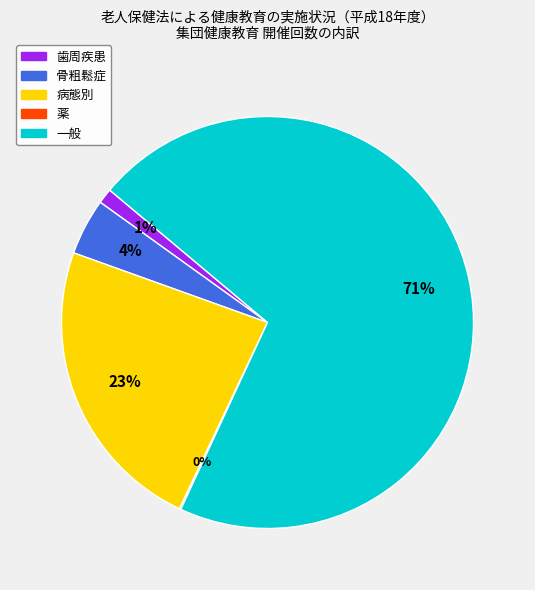

Is there any slice that represents more than half of the pie?

Yes